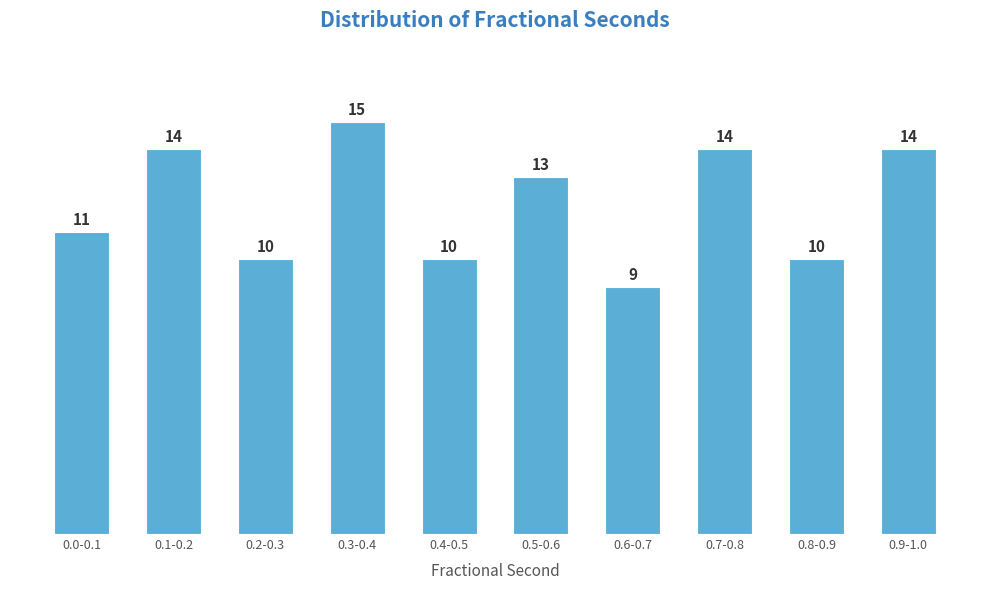

Reading left to right, extract all data points from this chart.

0.0-0.1=11	0.1-0.2=14	0.2-0.3=10	0.3-0.4=15	0.4-0.5=10	0.5-0.6=13	0.6-0.7=9	0.7-0.8=14	0.8-0.9=10	0.9-1.0=14